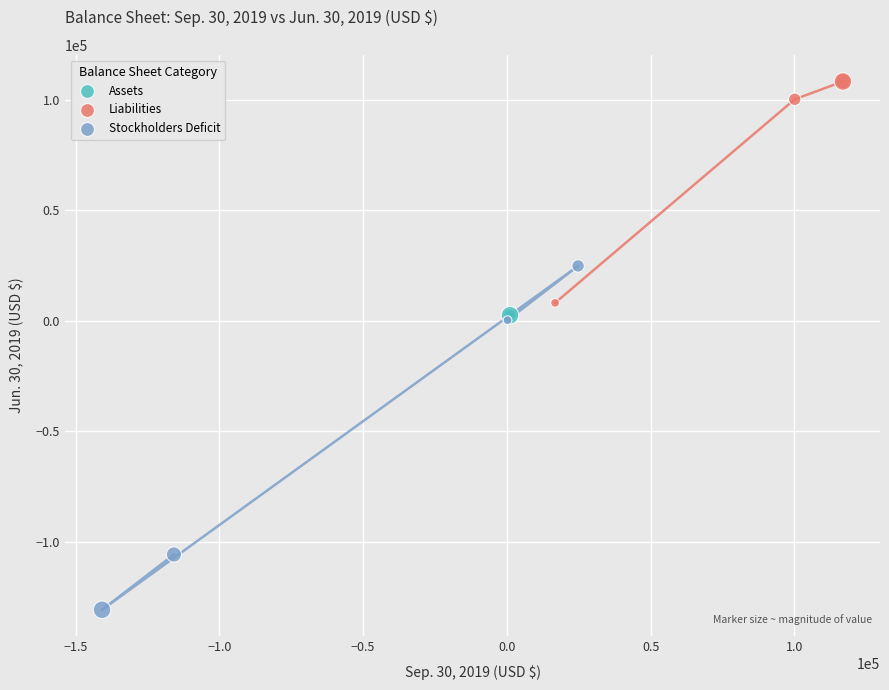

Which series reaches the maximum Y coordinate?

Liabilities